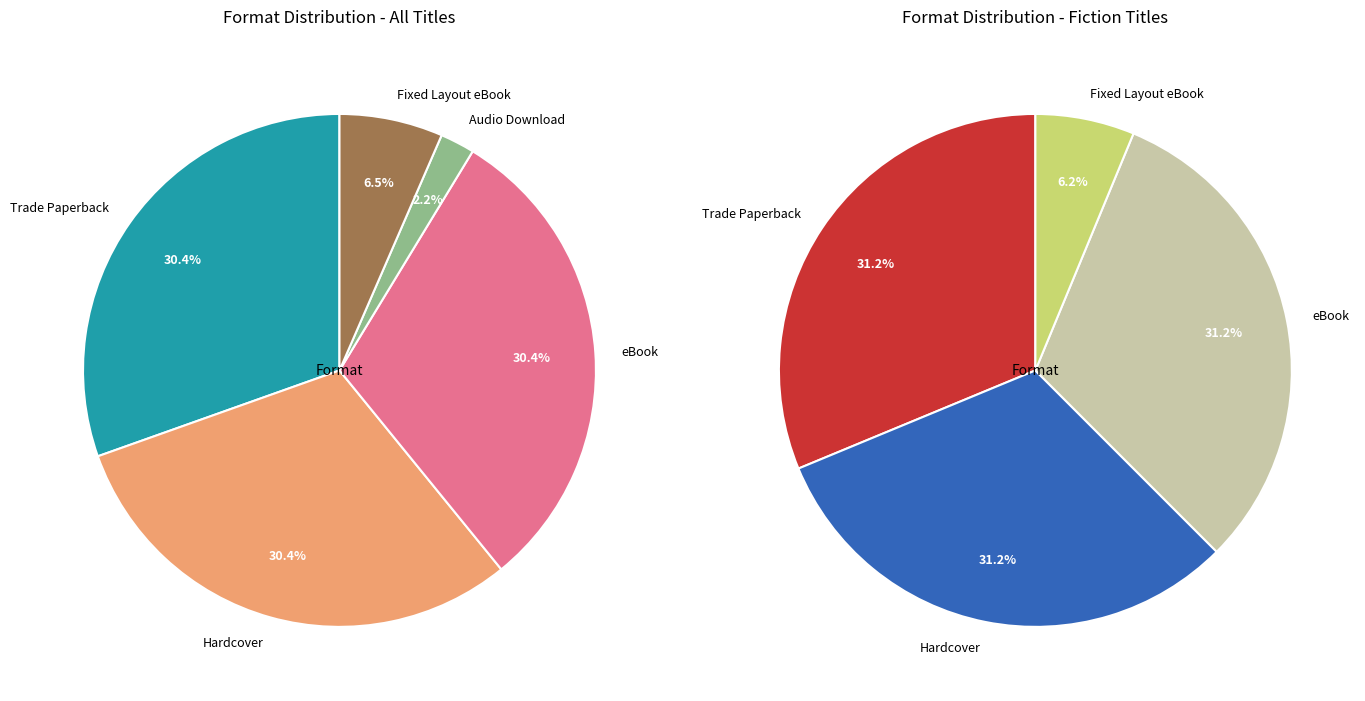

Is there any slice that represents more than half of the pie?

No